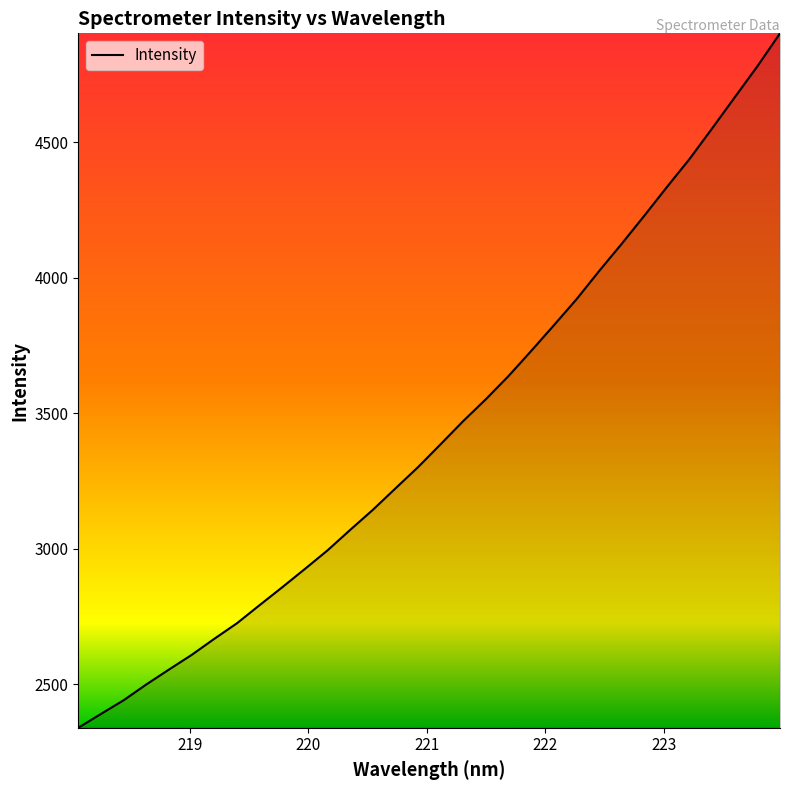

How many lines are shown in the chart?

1